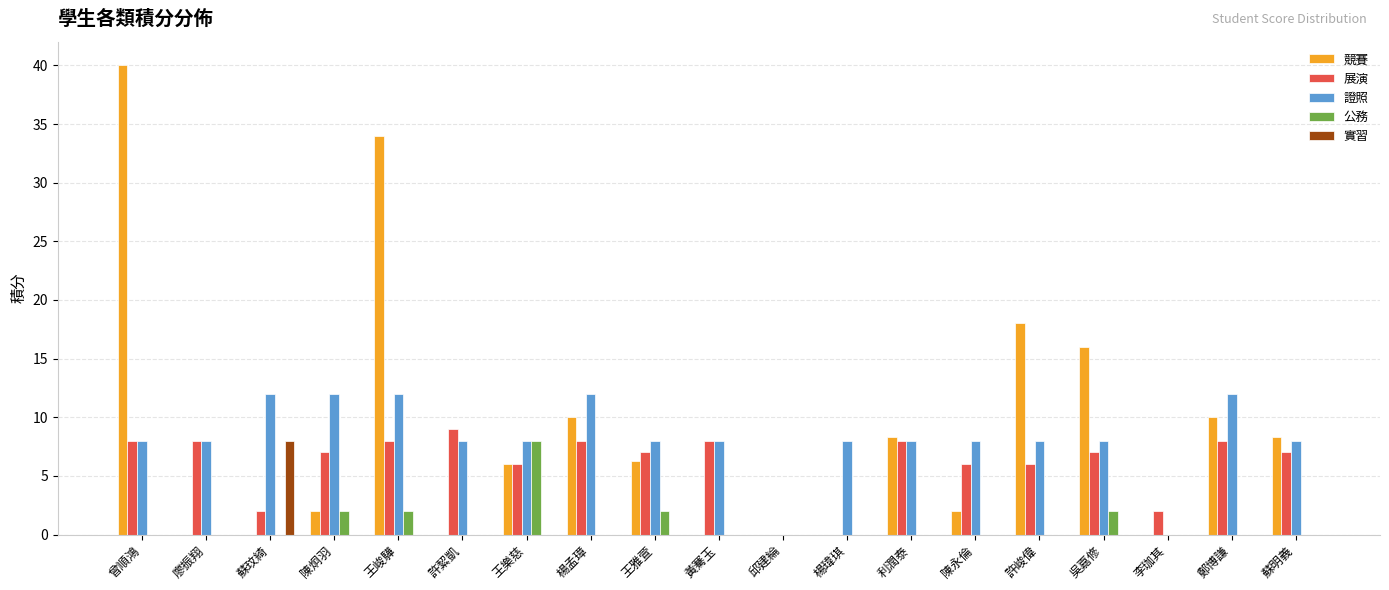

Are the bars horizontal?

No